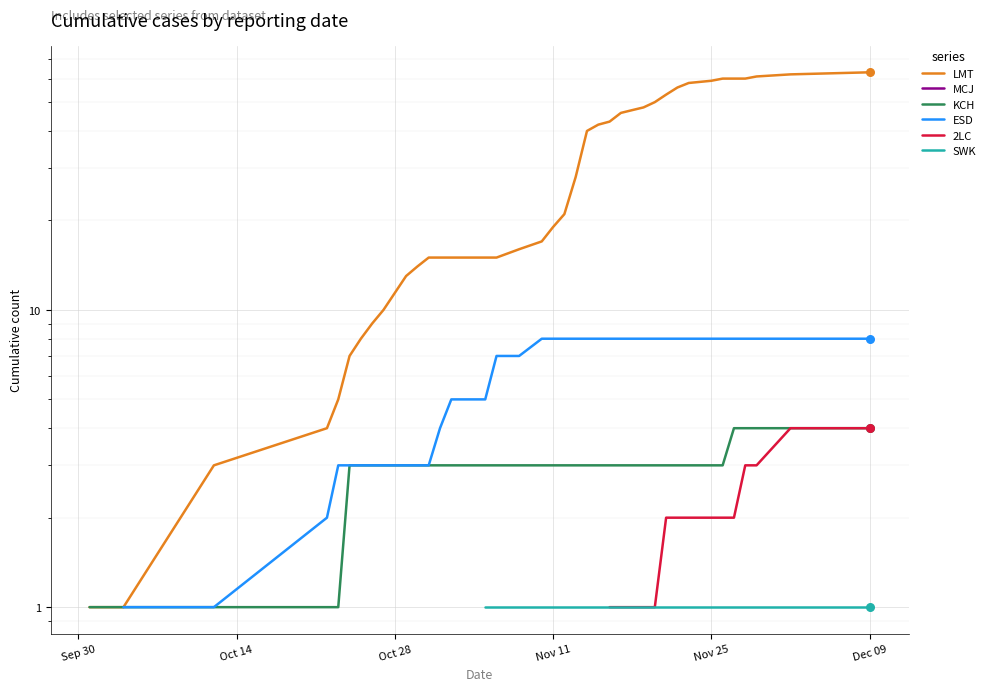

Which series has the largest total across all categories?

LMT